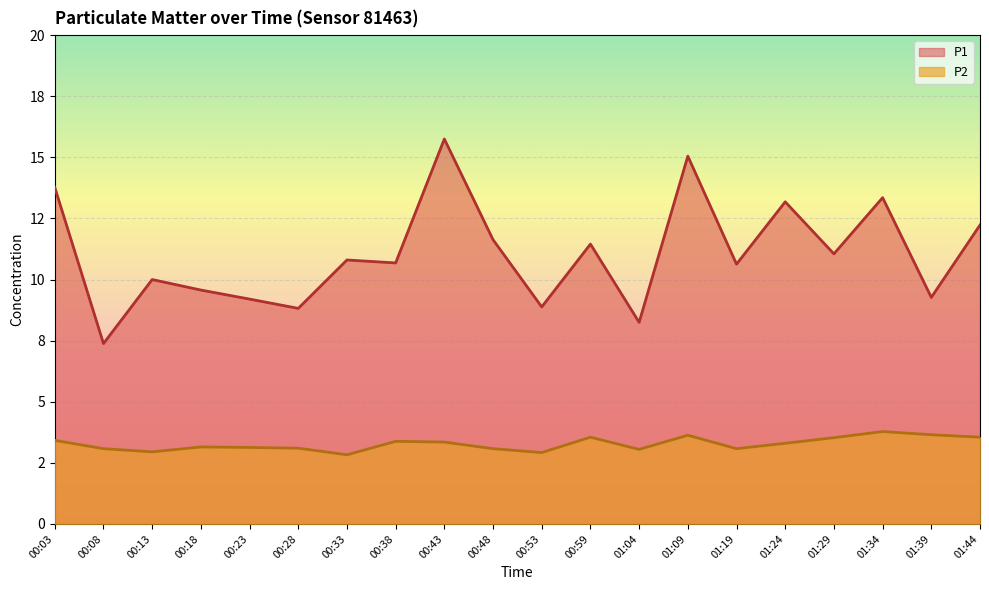

True or false: P1 has a value of 11.4 at 00:59.

True